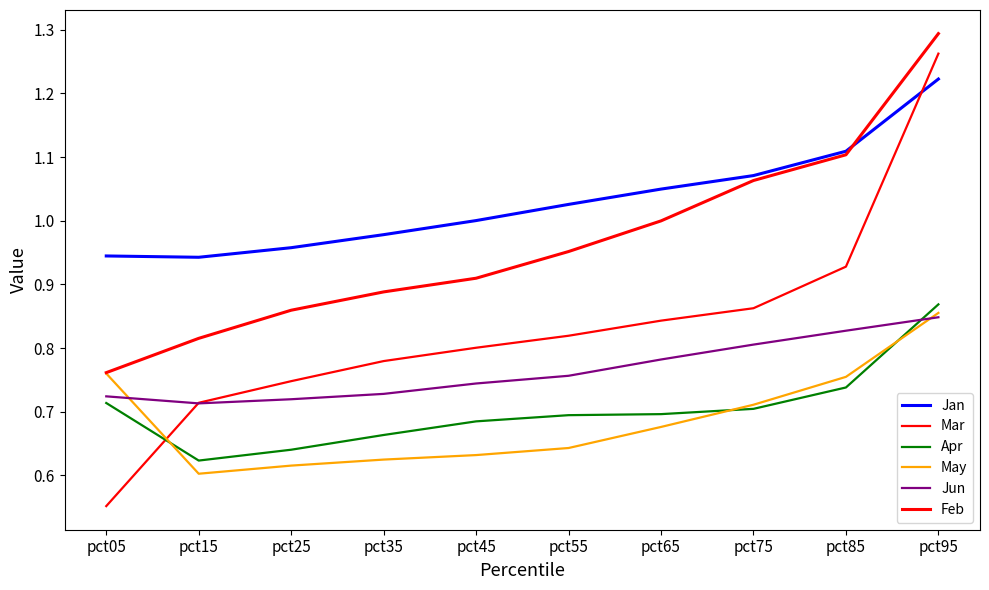

Reading left to right, extract all data points from this chart.

Jan: 0.9	0.9	1.0	1.0	1.0	1.0	1.0	1.1	1.1	1.2
Mar: 0.6	0.7	0.7	0.8	0.8	0.8	0.8	0.9	0.9	1.3
Apr: 0.7	0.6	0.6	0.7	0.7	0.7	0.7	0.7	0.7	0.9
May: 0.8	0.6	0.6	0.6	0.6	0.6	0.7	0.7	0.8	0.9
Jun: 0.7	0.7	0.7	0.7	0.7	0.8	0.8	0.8	0.8	0.8
Feb: 0.8	0.8	0.9	0.9	0.9	1.0	1.0	1.1	1.1	1.3